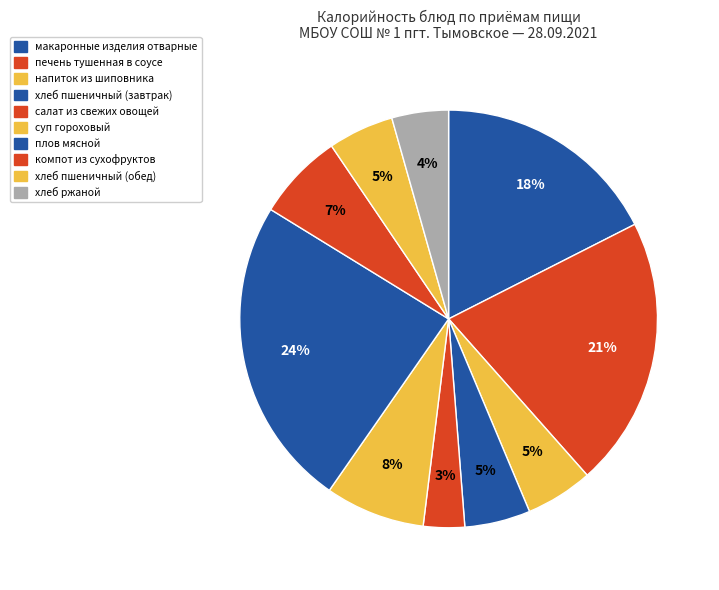

How many segments does this pie chart have?

10